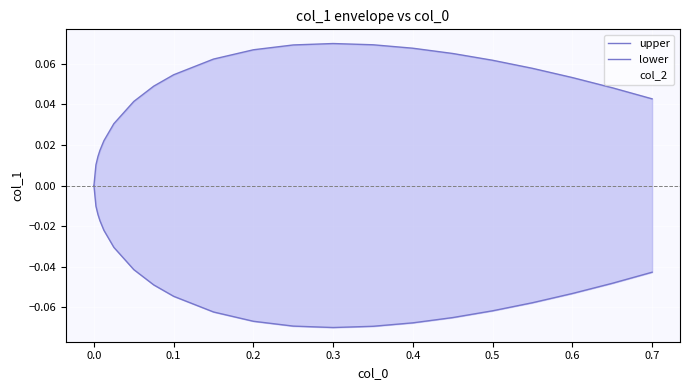

How many lines are shown in the chart?

2